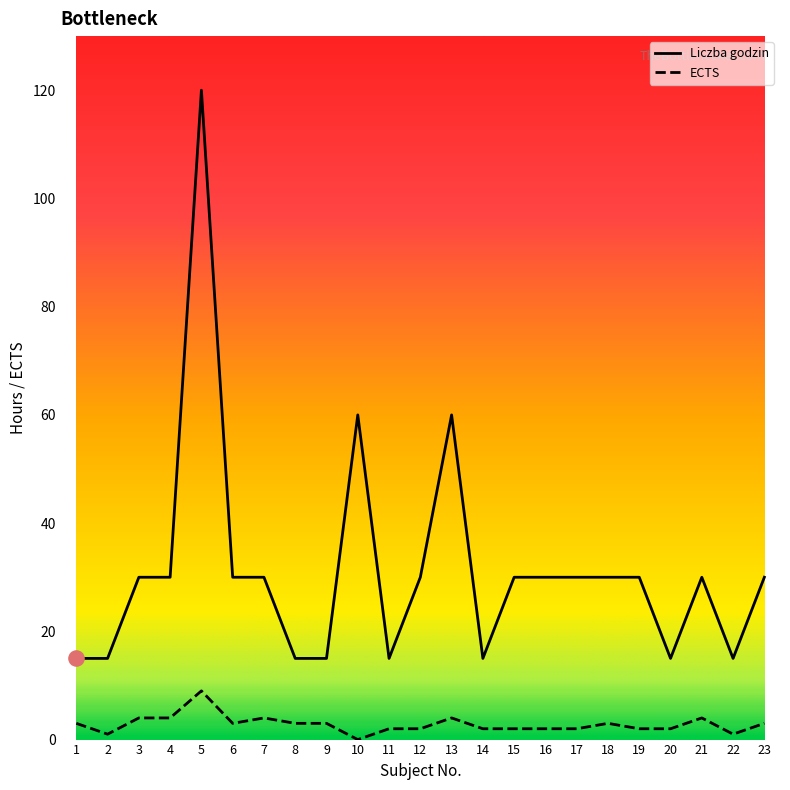

What are all the series names shown in the legend?

Liczba godzin, ECTS